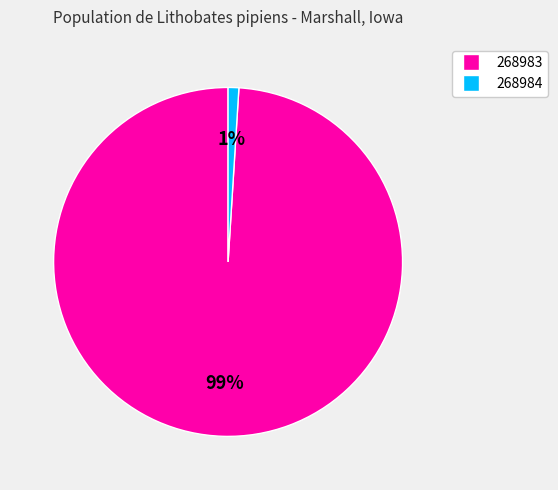

The 268983 slice represents 99% of the pie. True or false?

True